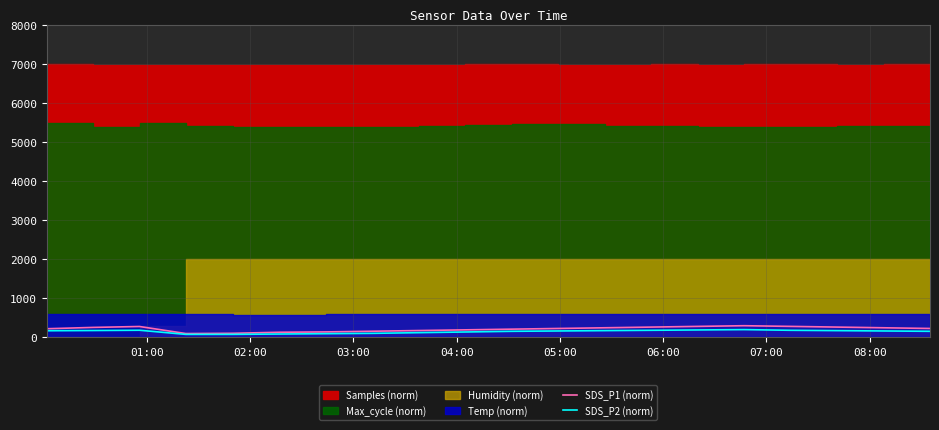

What is the highest value of the SDS_P1 (norm) series?

300.0